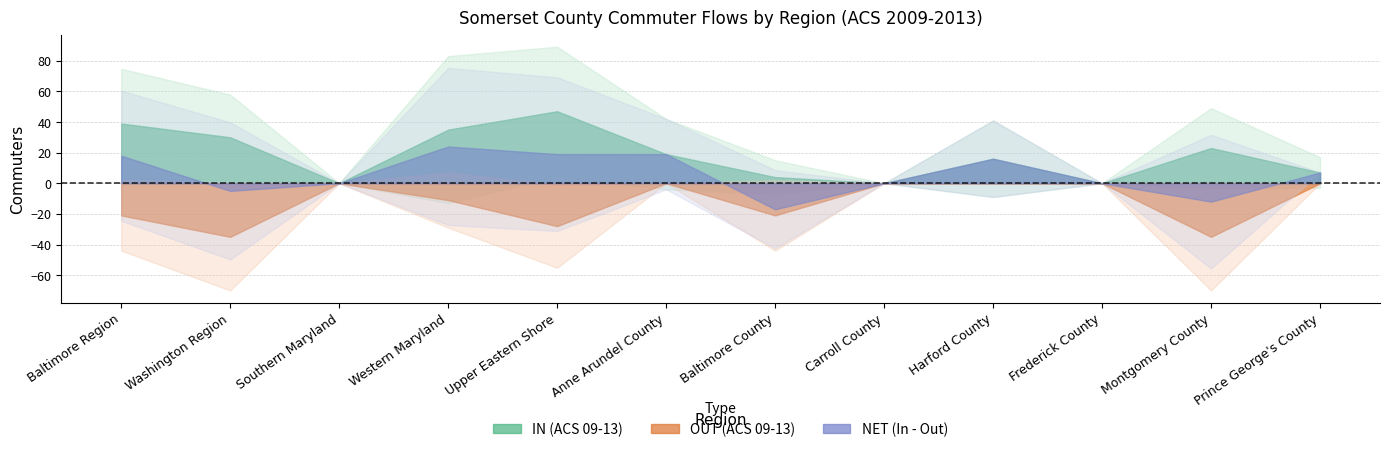

Which has a higher value, Anne Arundel County or Western Maryland?

Western Maryland